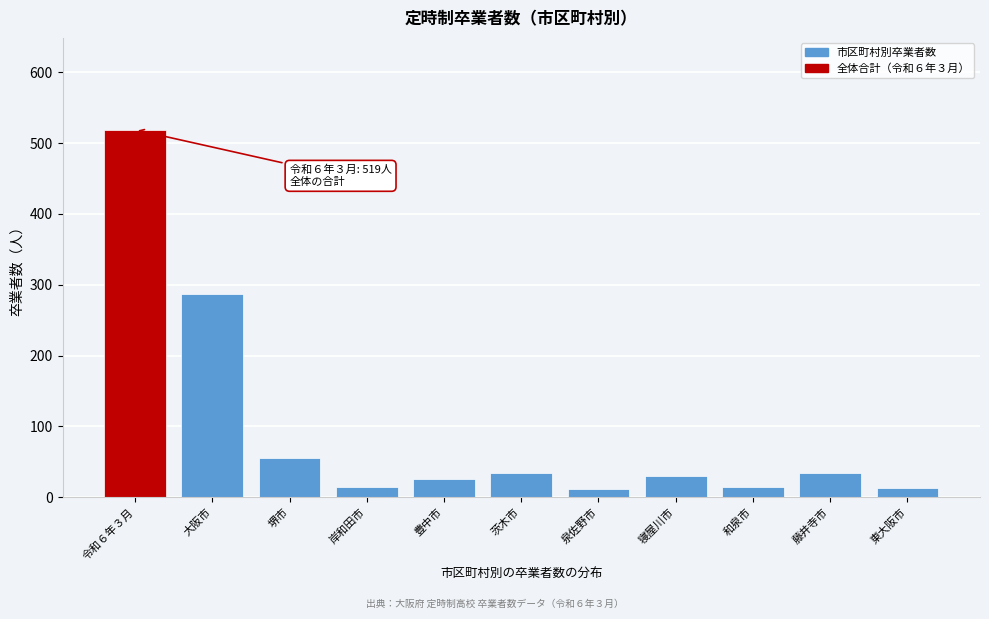

True or false: the data shows 14 at 和泉市.

True